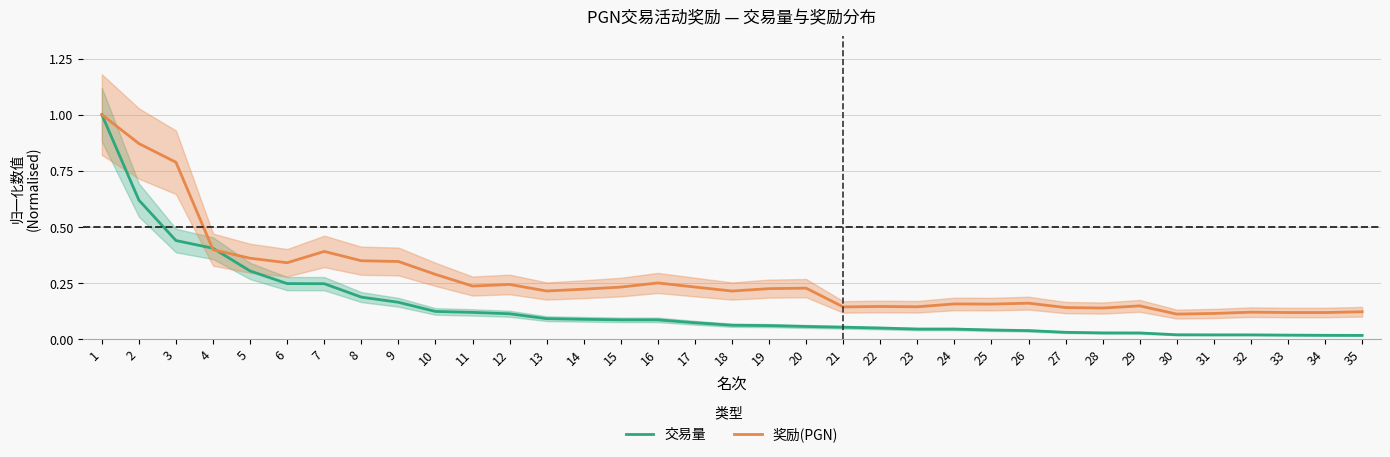

How many data points does each series have?

35